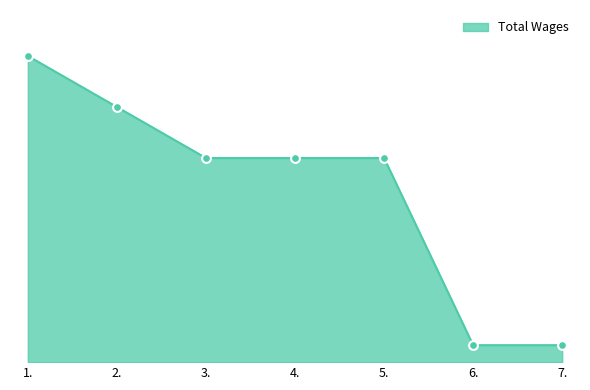

Approximately how many times larger is the value at 3. compared to 4.?

1.0